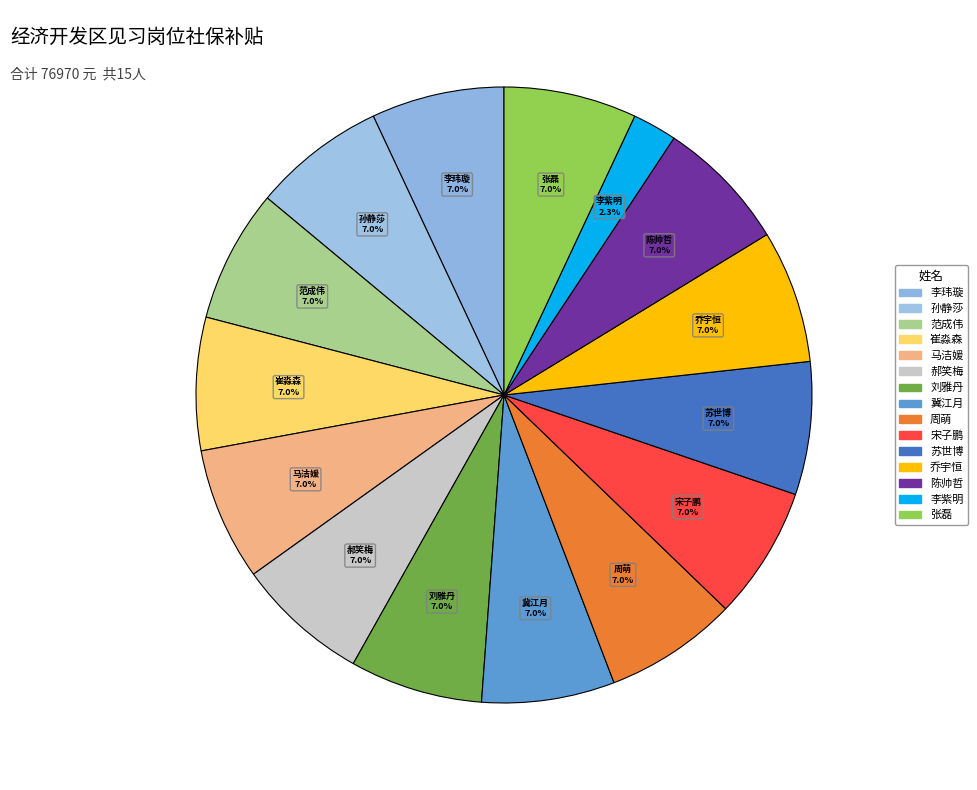

How many slices are in this pie chart?

15